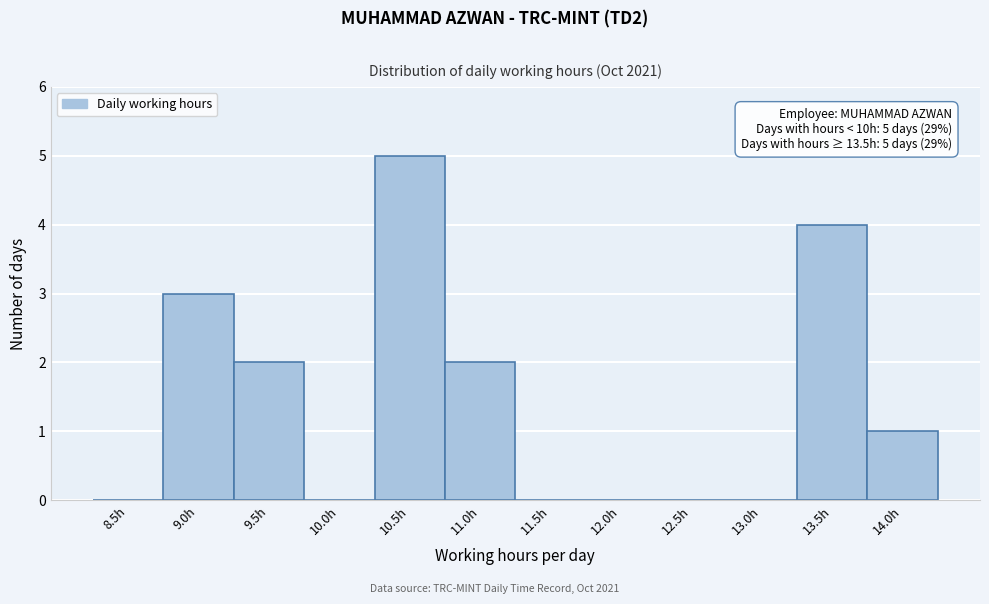

Reading left to right, what are all the values shown in this chart?

8.5h=0	9.0h=3	9.5h=2	10.0h=0	10.5h=5	11.0h=2	11.5h=0	12.0h=0	12.5h=0	13.0h=0	13.5h=4	14.0h=1